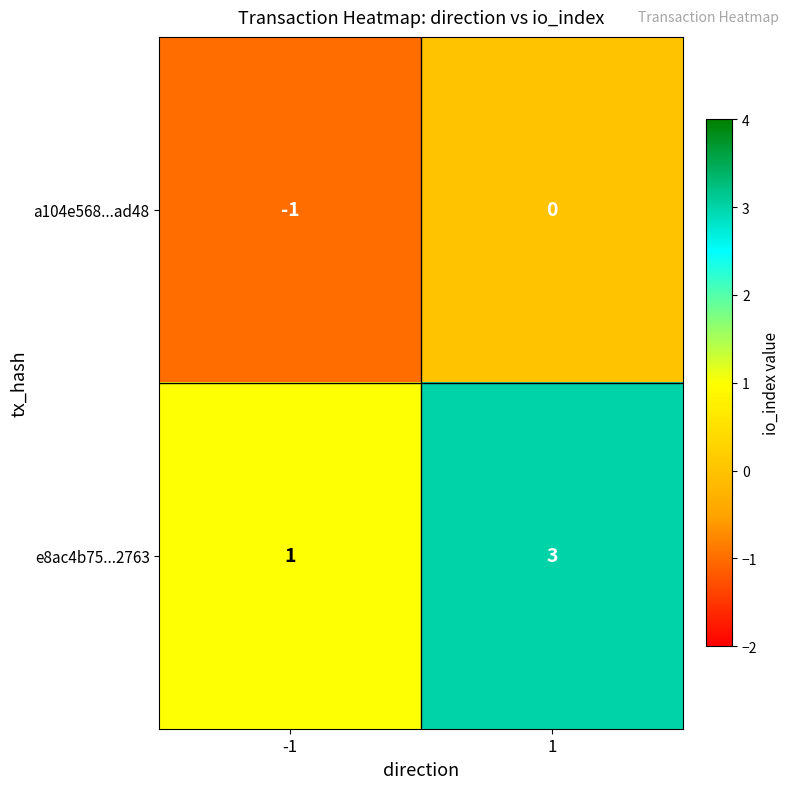

Which series changed the most between -1 and 1?

e8ac4b75...2763